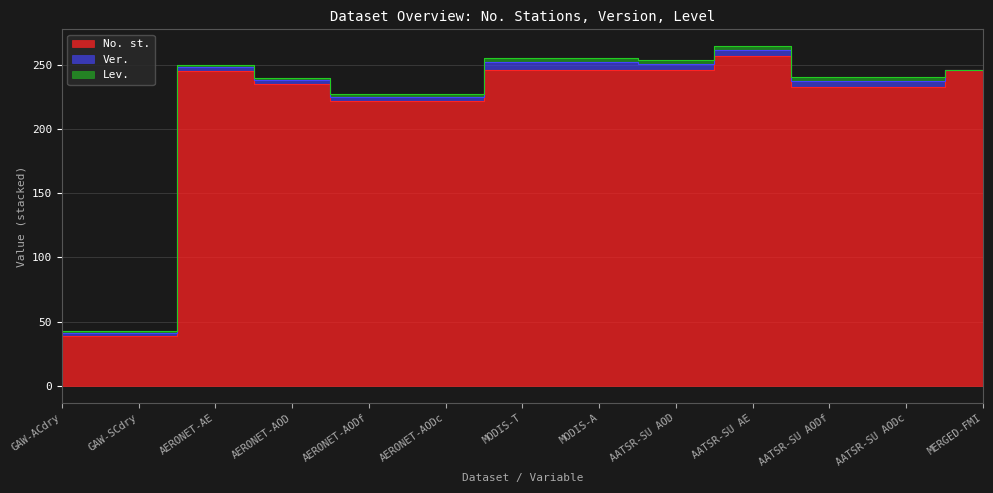

Between AERONET-AODc and AATSR-SU AOD, which series saw the biggest shift?

No. st.